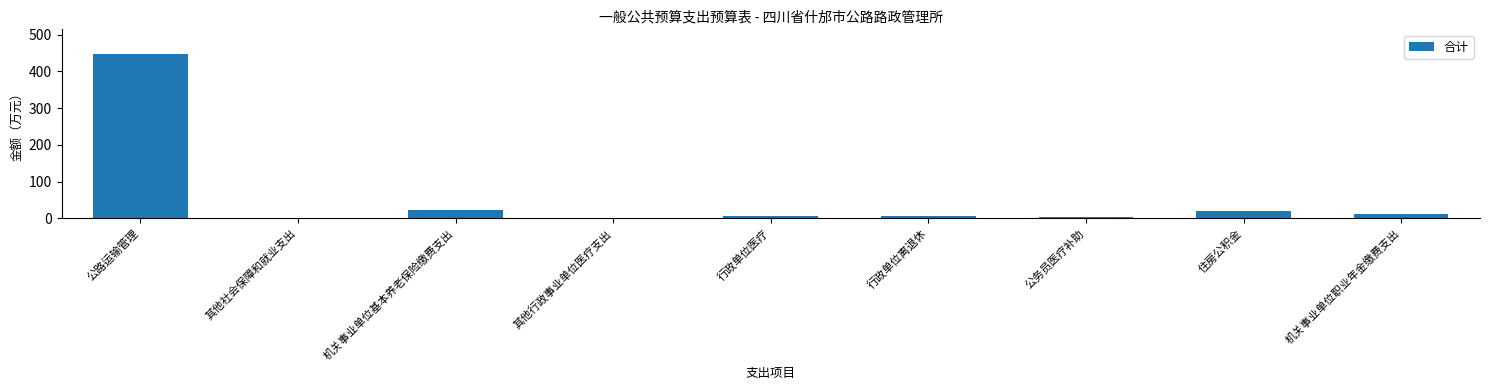

How many data points are above 6?

5